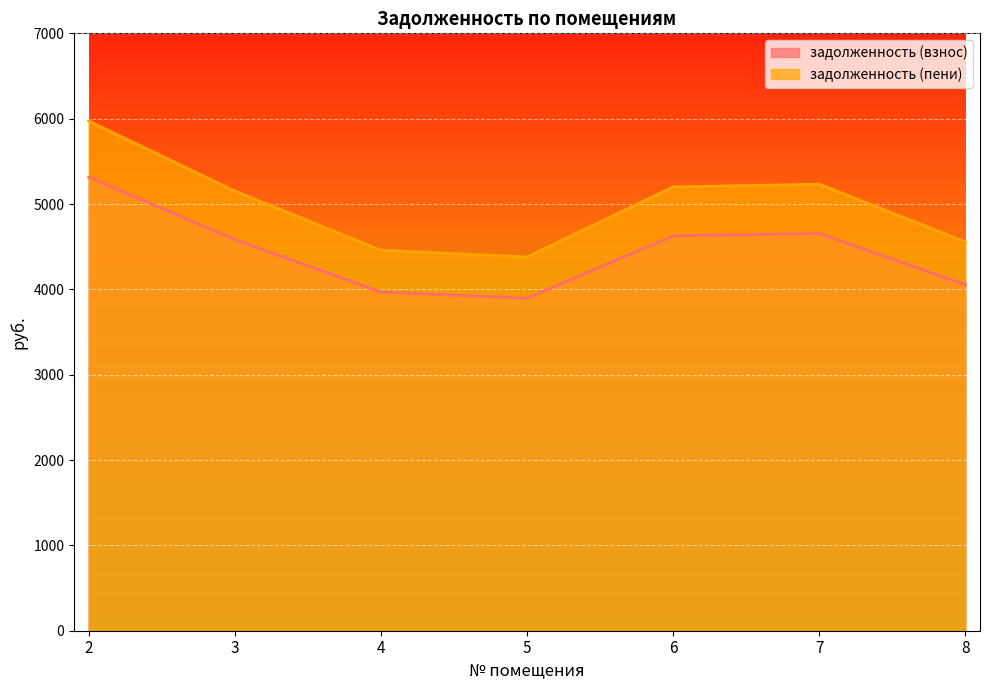

What is the value of the задолженность (взнос) point at the 2nd from the left?

4583.7